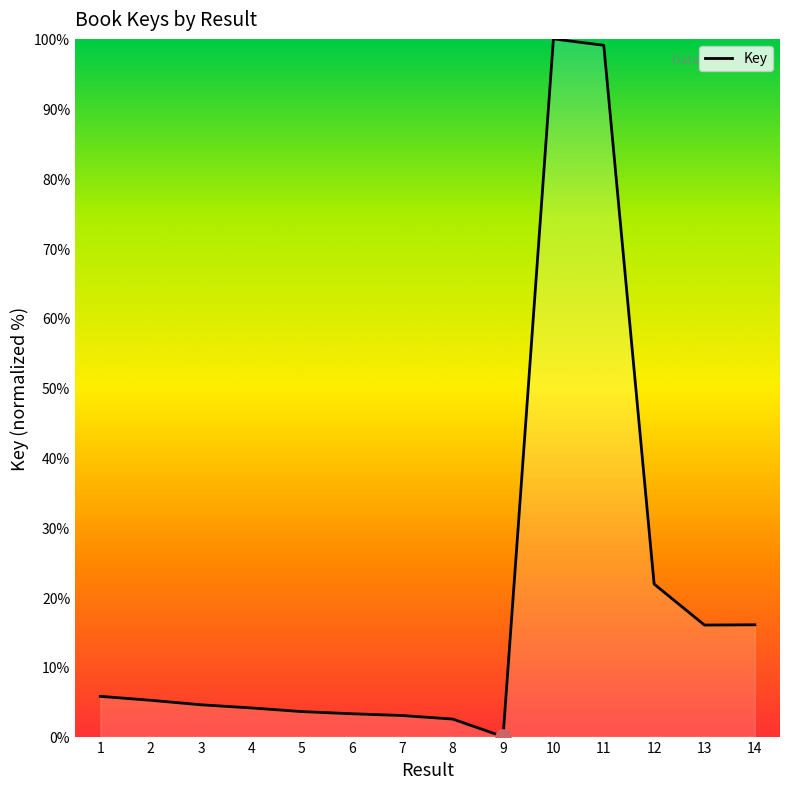

Which has a higher value, 12 or 13?

12